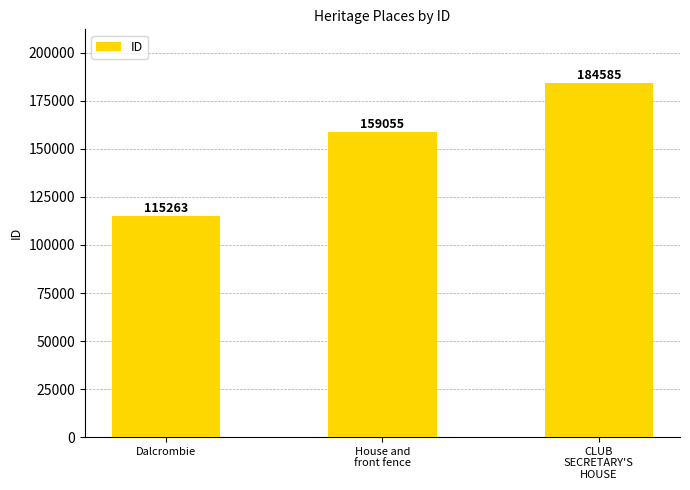

The chart shows a value of 115263 at Dalcrombie. True or false?

True